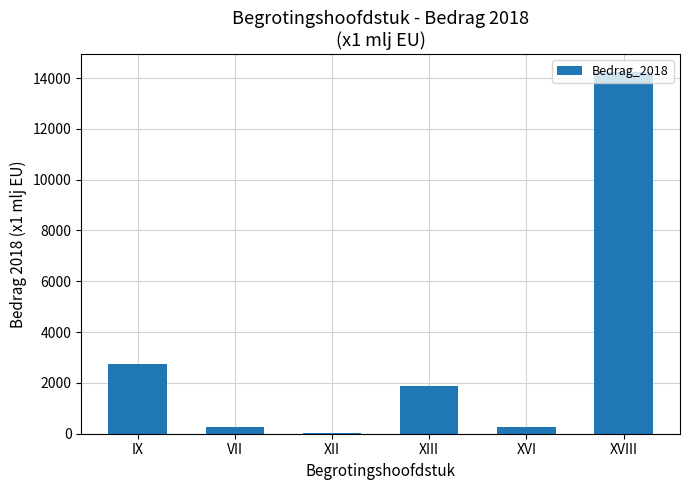

How many distinct data groups are displayed?

1